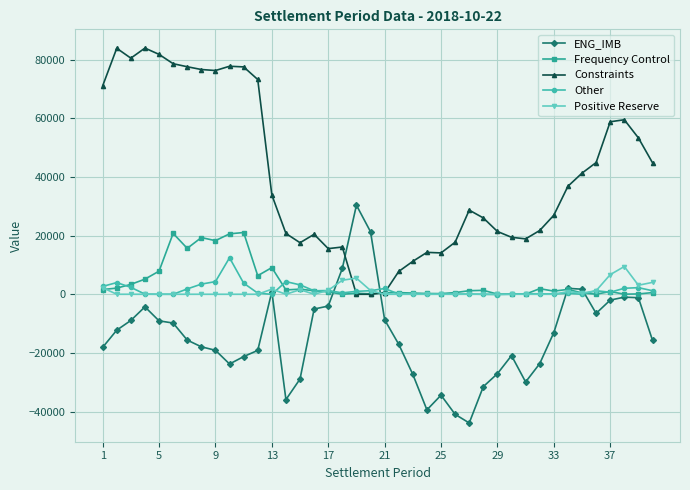

Which series has the widest spread of values?

Constraints